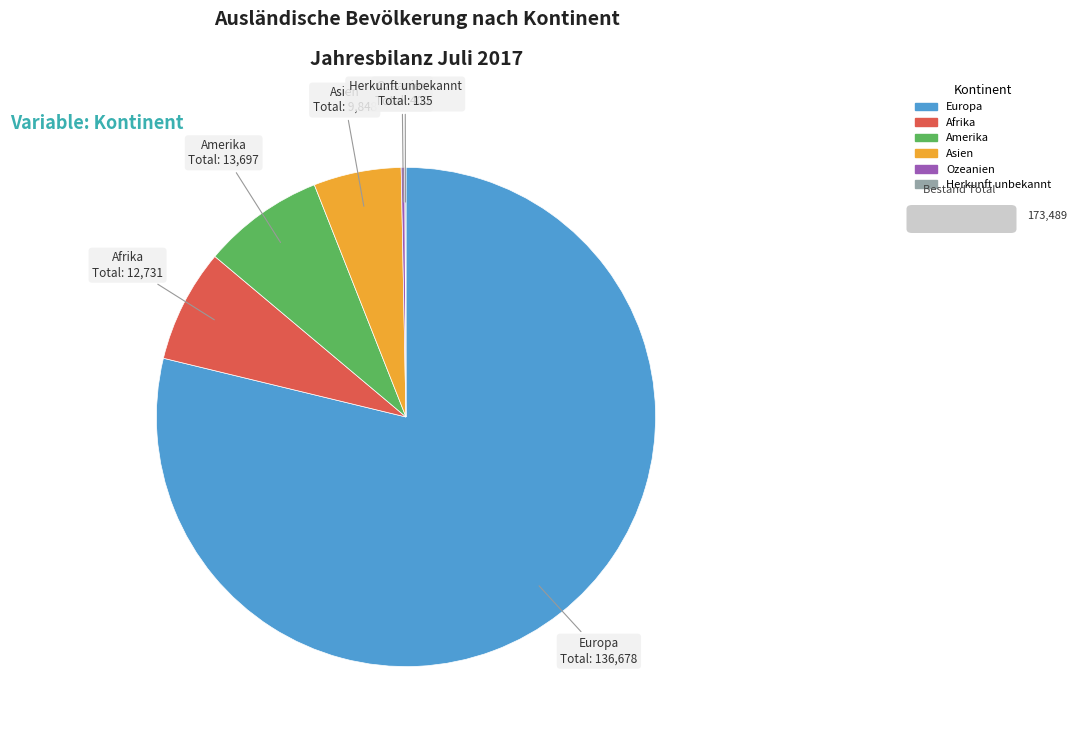

Is it true that Europa is 79% of the pie?

True